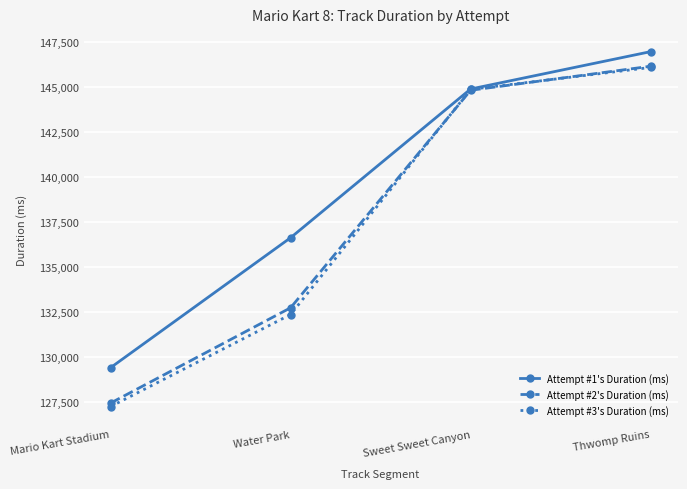

List the labels in order of Attempt #2's Duration (ms) value, largest first.

Thwomp Ruins, Sweet Sweet Canyon, Water Park, Mario Kart Stadium